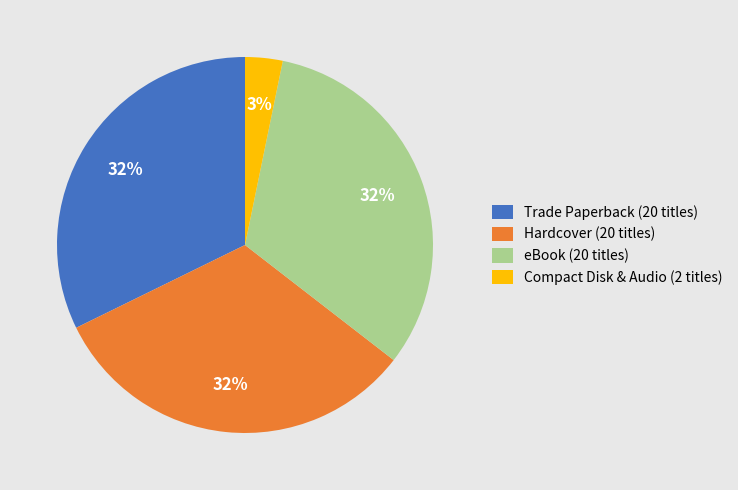

Is there a majority slice in this chart?

No